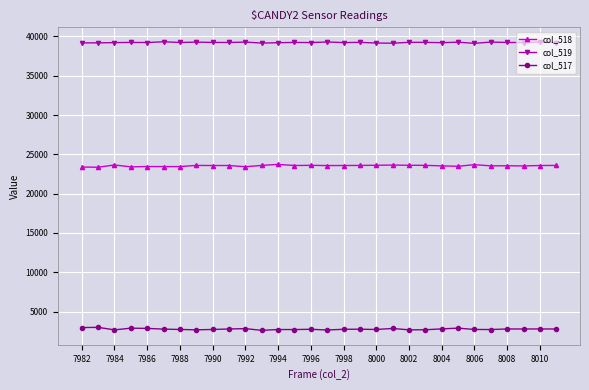

True or false: col_518 has more than 0 interior local peaks.

True